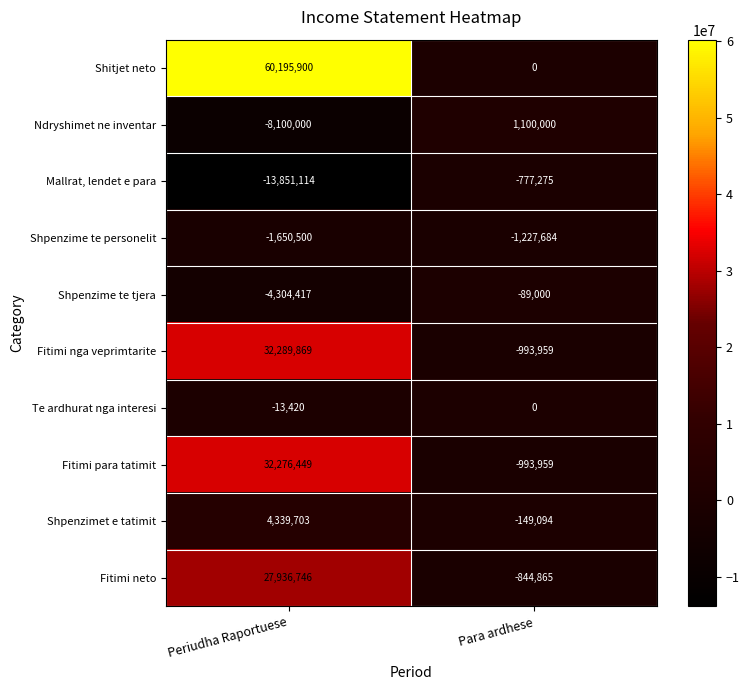

What is the sum of the Fitimi nga veprimtarite values at Para ardhese and Periudha Raportuese?

31295910